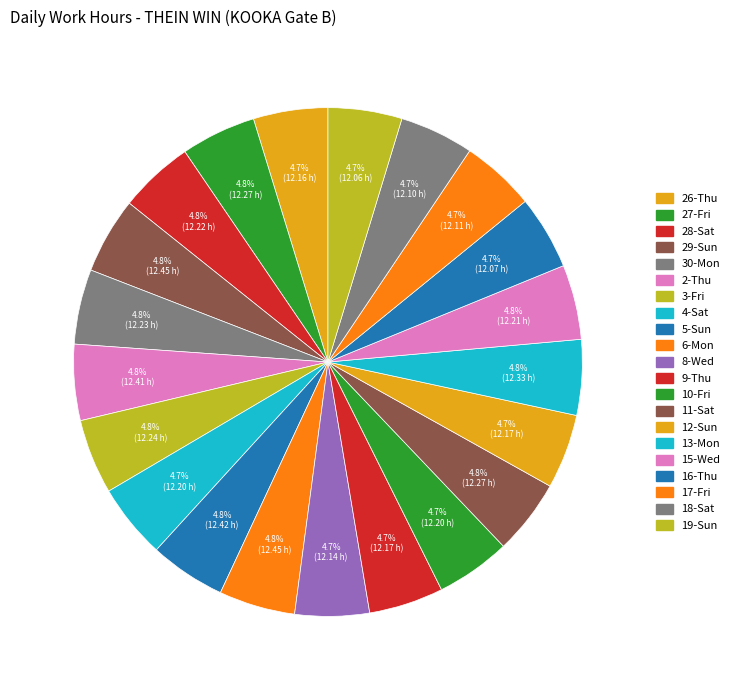

How many segments does this pie chart have?

21